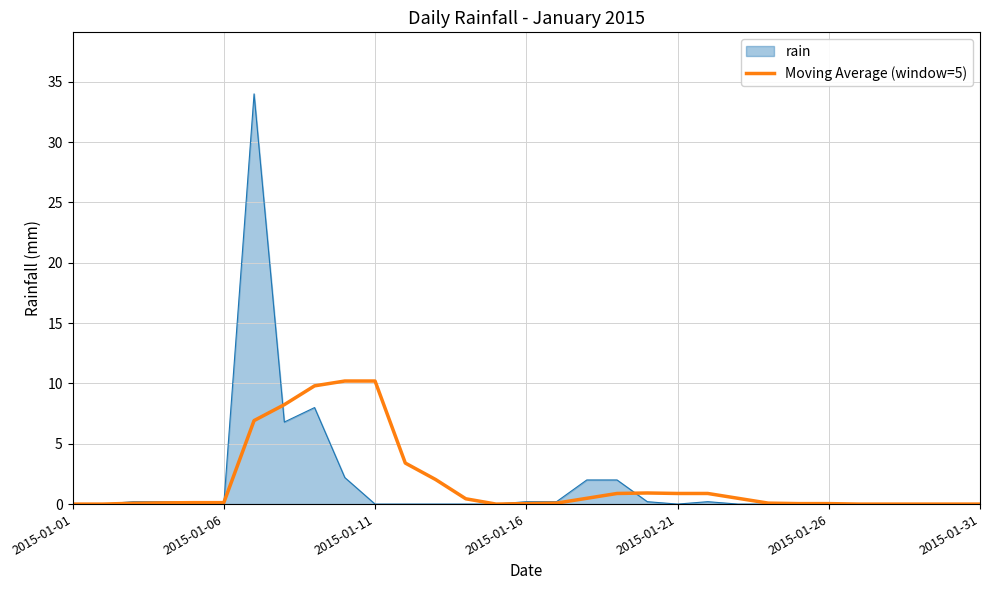

What is the maximum value shown in the chart?

34.0